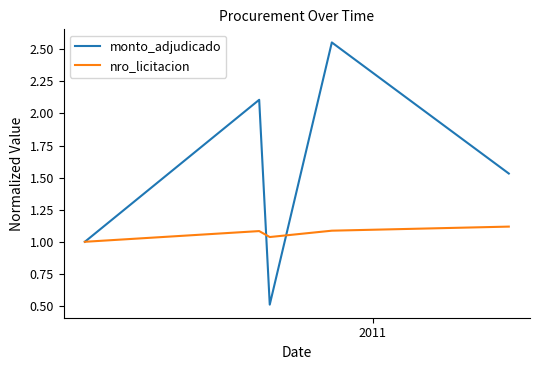

What is the smallest value displayed?

0.5